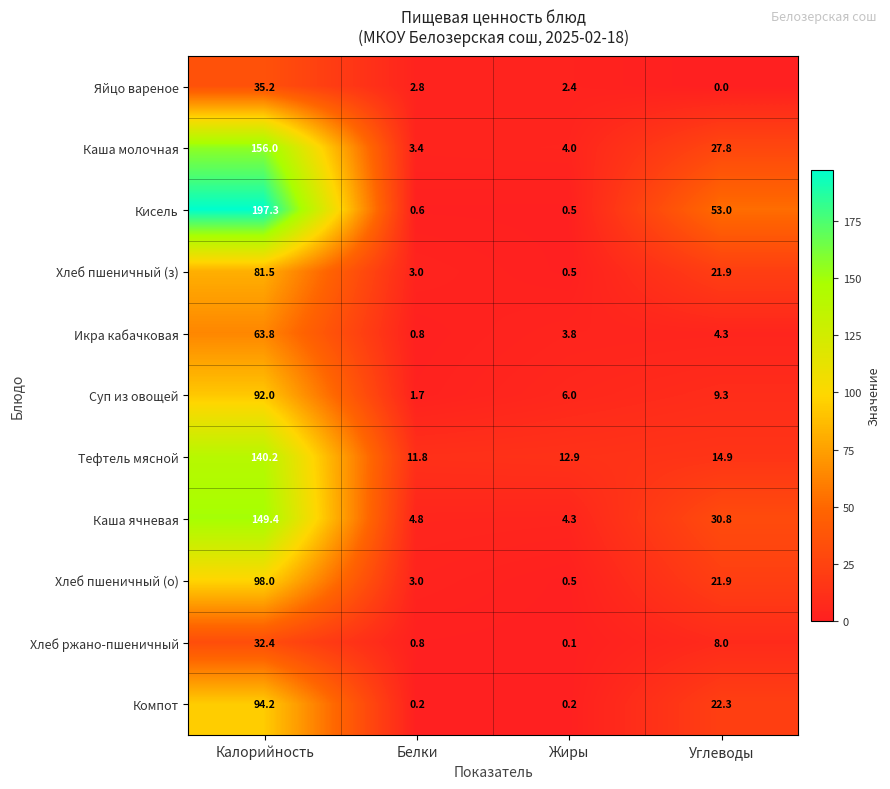

Where is Хлеб пшеничный (з) nearest to the value 41?

Углеводы